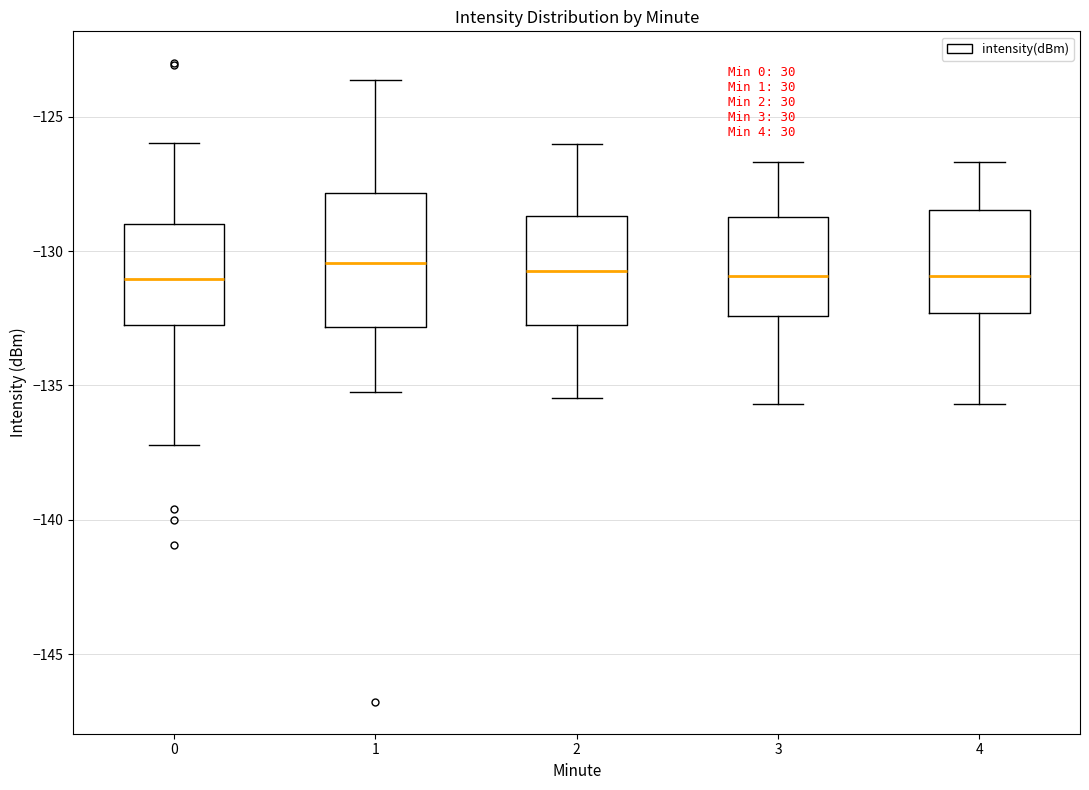

Reading left to right, transcribe this box plot: for each box, give where its median line is, the range the box spans, and where its two whiskers end, as read against the y-axis. The values are not printed on the chart, so give them approximately, as read against the axis.

0: median -131.0, box -133.0 to -129.0, whiskers -137.0 to -126.0
1: median -130.5, box -133.0 to -128.0, whiskers -135.0 to -123.5
2: median -130.5, box -133.0 to -128.5, whiskers -135.5 to -126.0
3: median -131.0, box -132.5 to -128.5, whiskers -135.5 to -126.5
4: median -131.0, box -132.5 to -128.5, whiskers -135.5 to -126.5